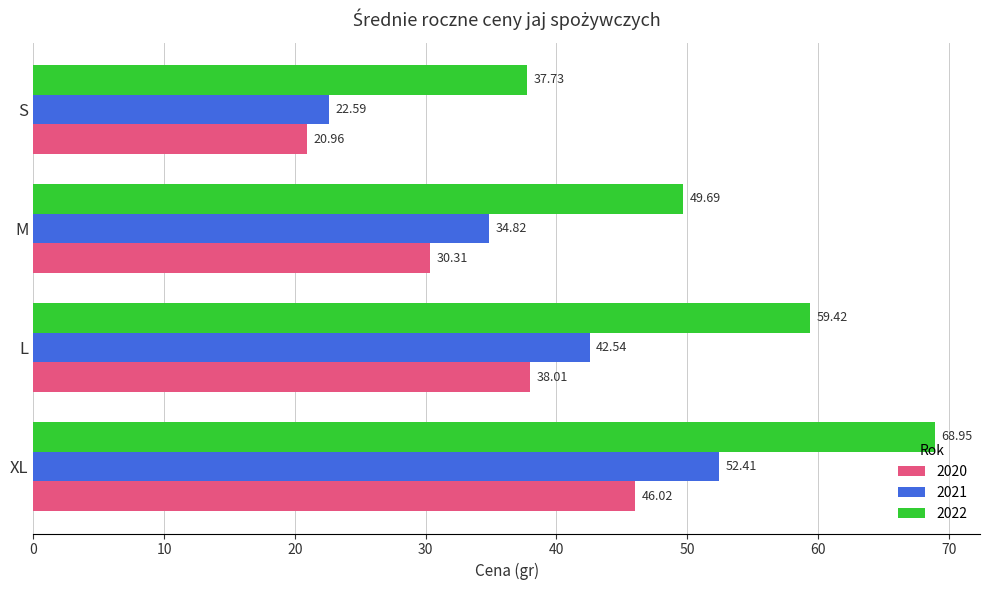

What is the difference between the second highest and minimum values in the 2022 series?

21.7